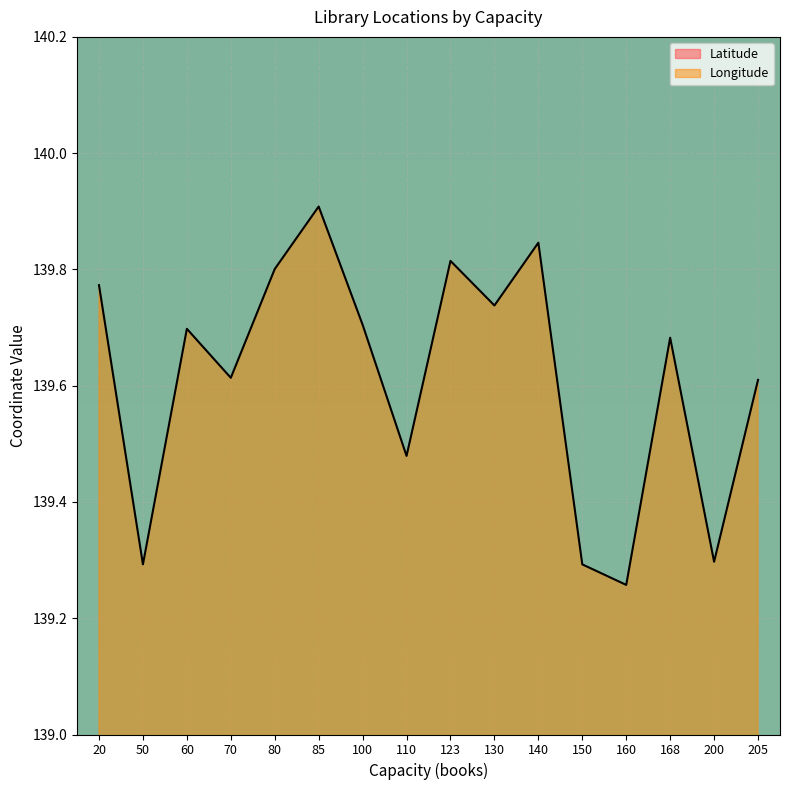

At which label is Latitude closest to 34?

20